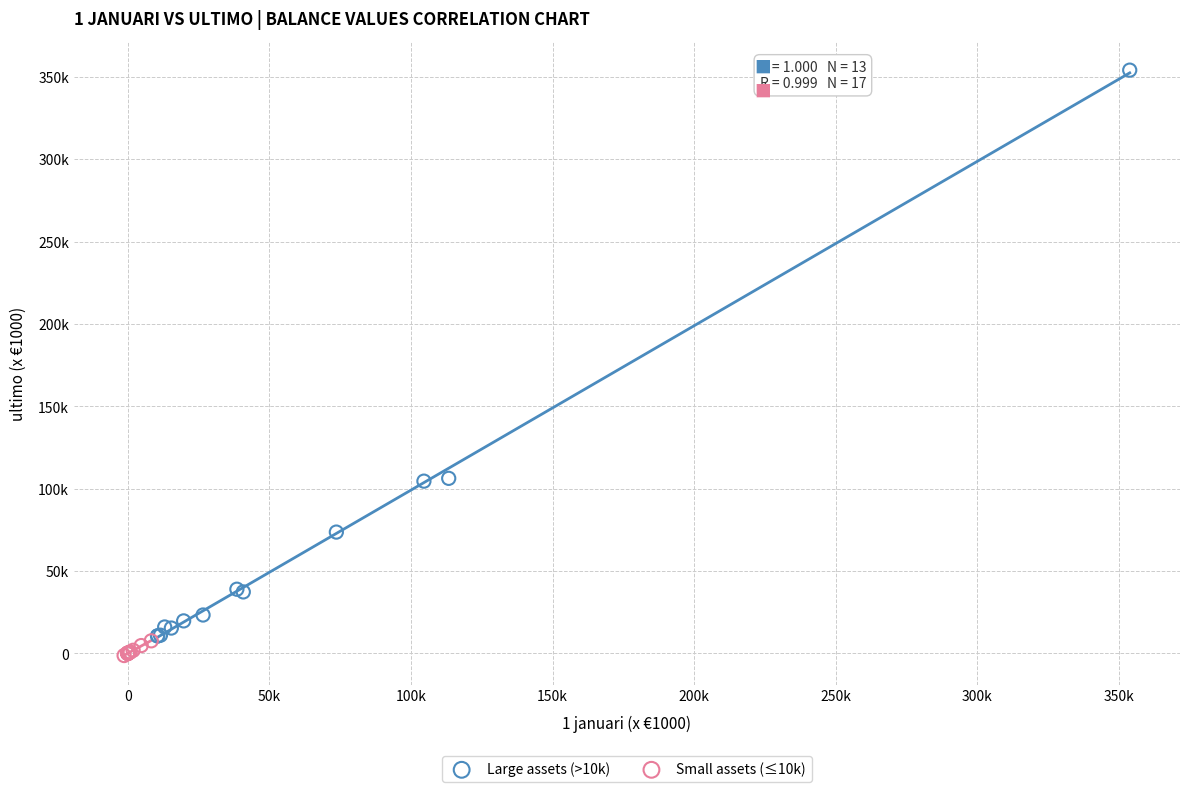

Which series has the widest spread of Y values?

Large assets (>10k)